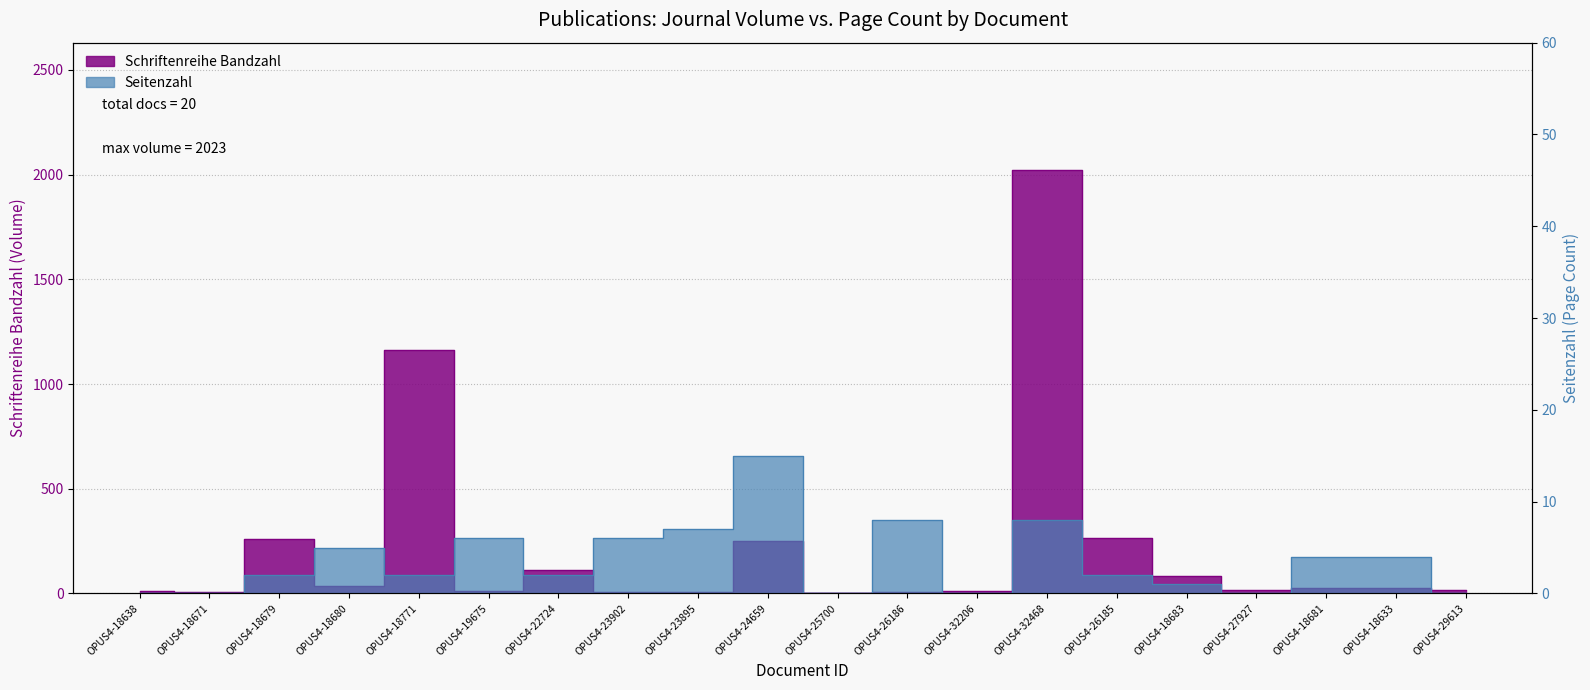

At which label does Seitenzahl first exceed 2?

OPUS4-18680